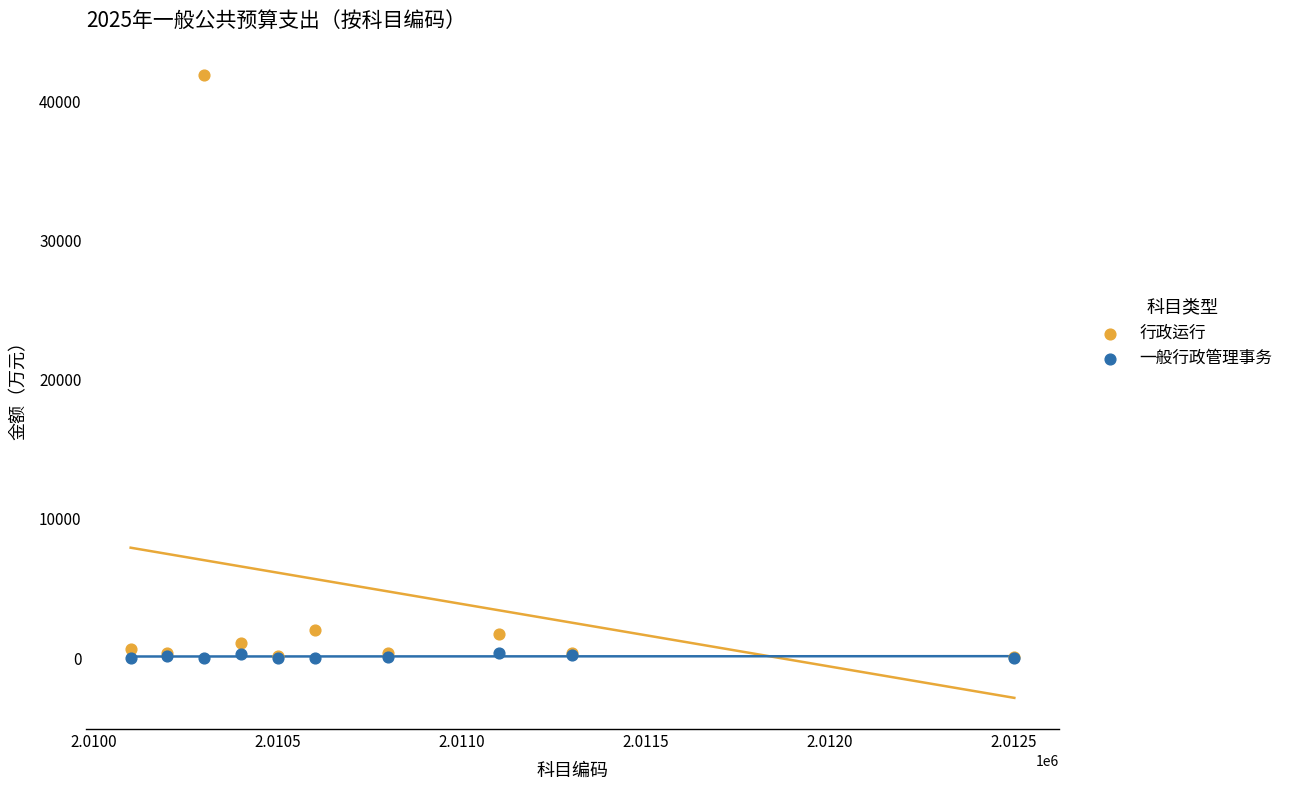

Which series has the widest spread of Y values?

行政运行